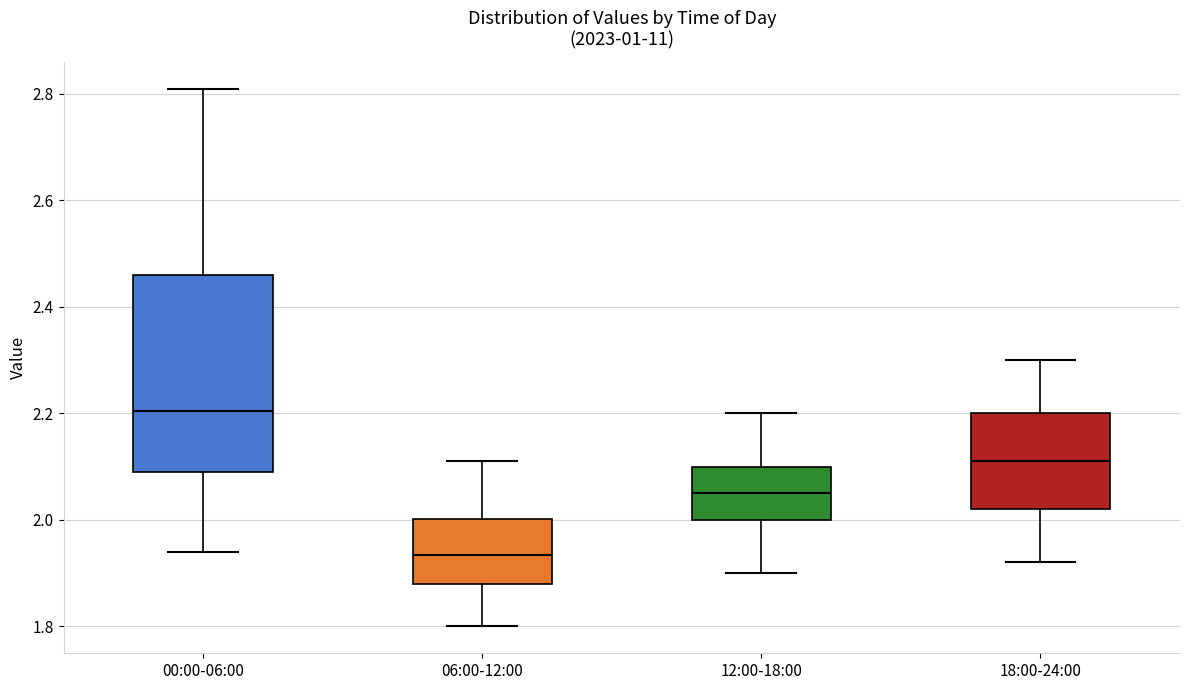

Reading left to right, transcribe this box plot: for each box, give where its median line is, the range the box spans, and where its two whiskers end, as read against the y-axis. The values are not printed on the chart, so give them approximately, as read against the axis.

00:00-06:00: median 2.20, box 2.10 to 2.46, whiskers 1.94 to 2.82
06:00-12:00: median 1.94, box 1.88 to 2.00, whiskers 1.80 to 2.12
12:00-18:00: median 2.06, box 2.00 to 2.10, whiskers 1.90 to 2.20
18:00-24:00: median 2.12, box 2.02 to 2.20, whiskers 1.92 to 2.30